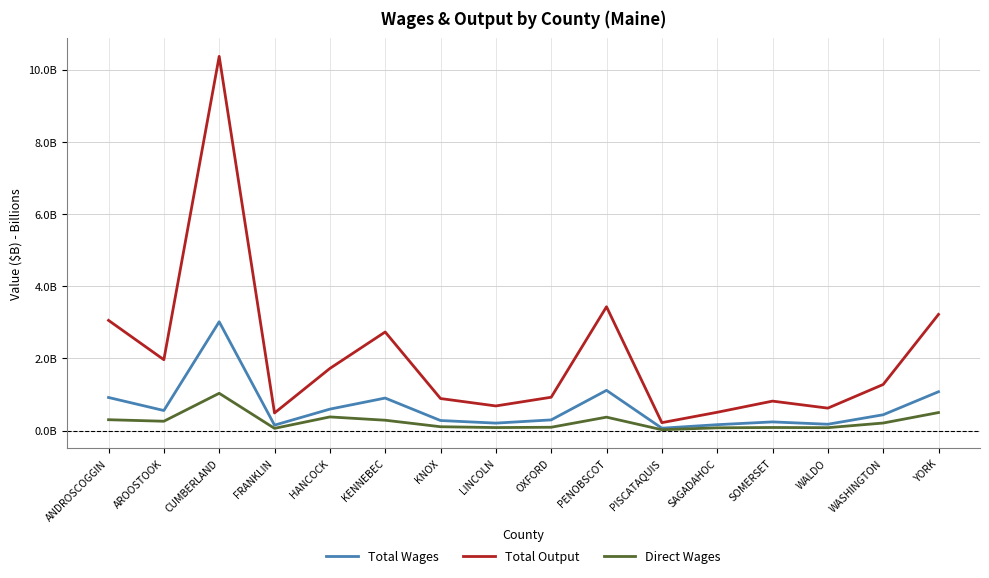

True or false: Direct Wages and Total Output intersect in this chart.

False